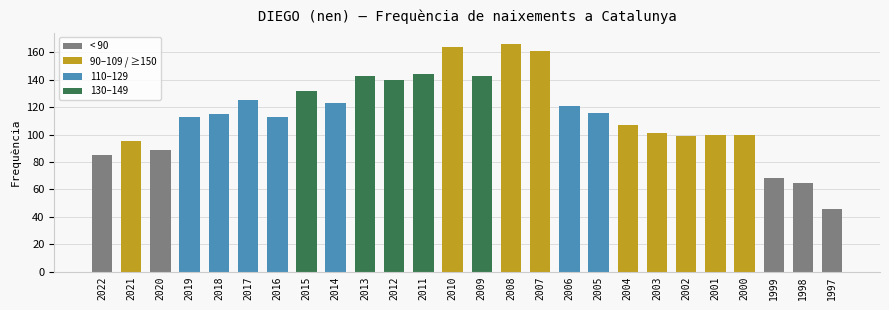

The chart shows a value of 68 at 1999. True or false?

True